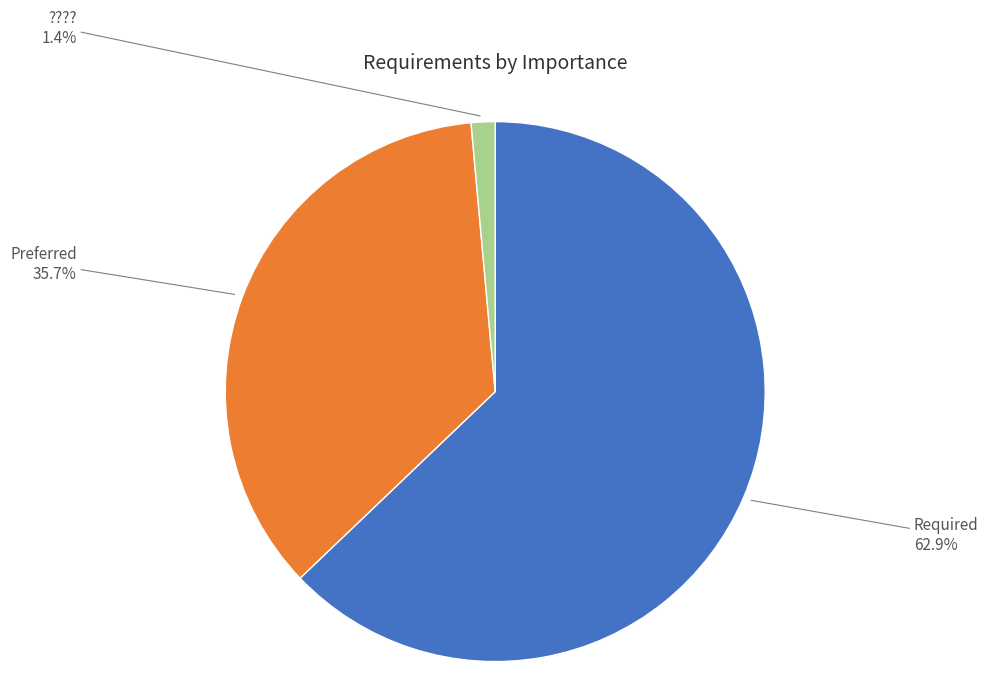

What is the smallest slice in the pie chart?

????